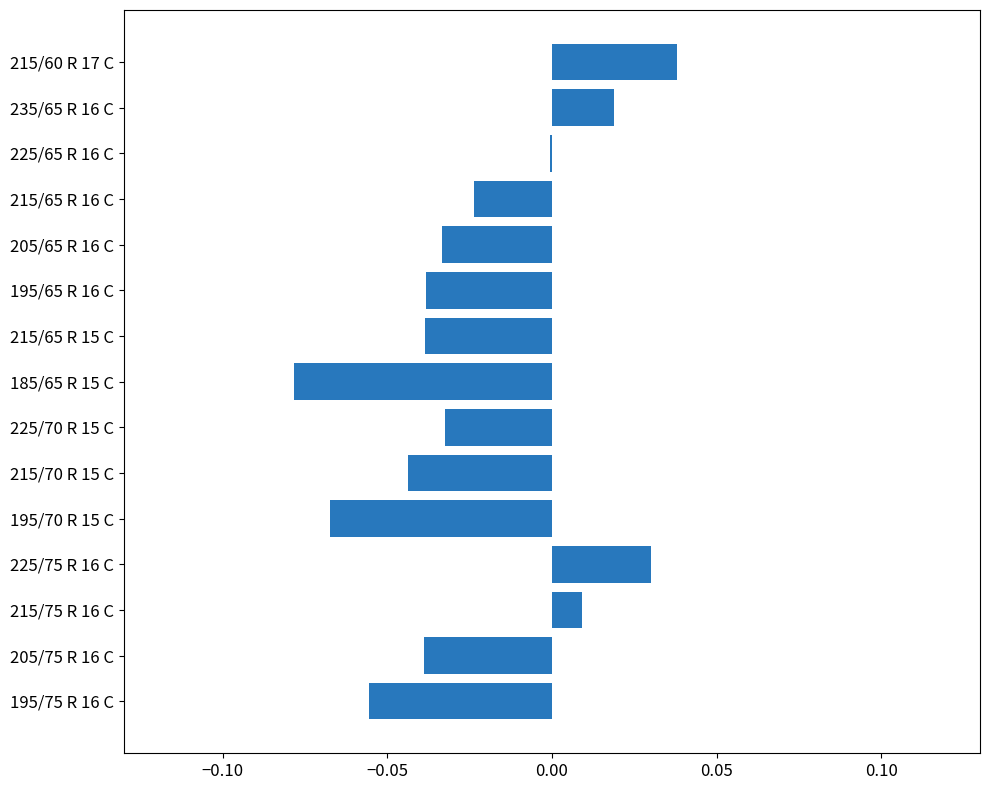

True or false: the data shows 0.1 at 215/60 R 17 C.

False